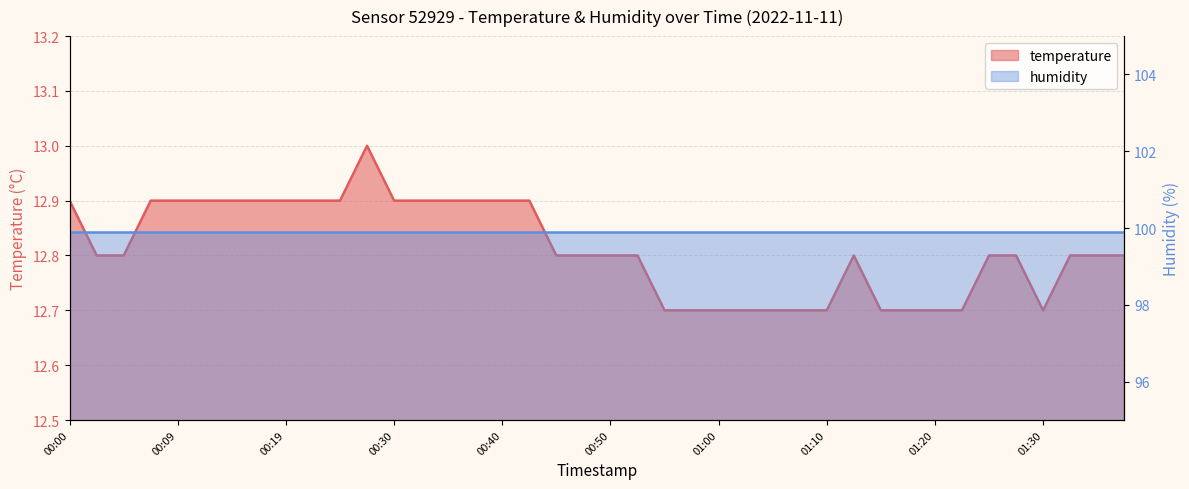

What is the sum of all values?

512.5